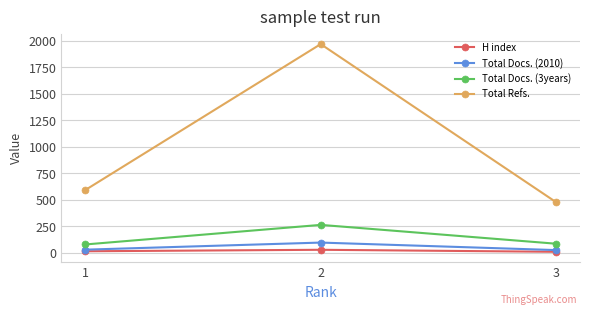

What is the sum of all Total Docs. (2010) values?

150